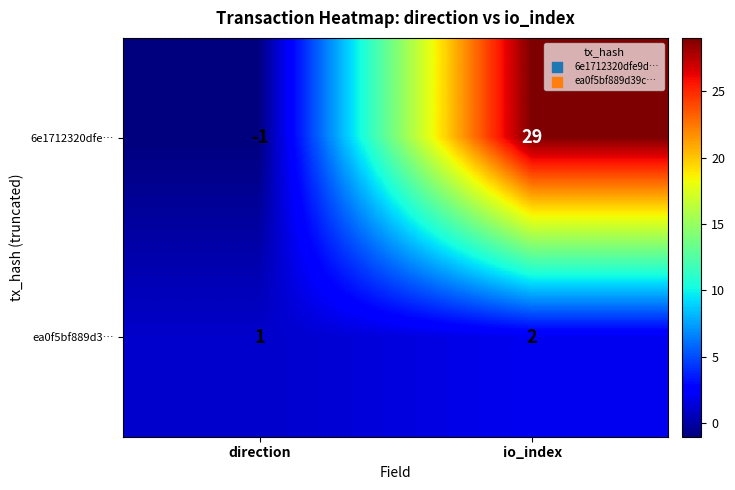

Which series has the largest total across all categories?

6e1712320dfe…